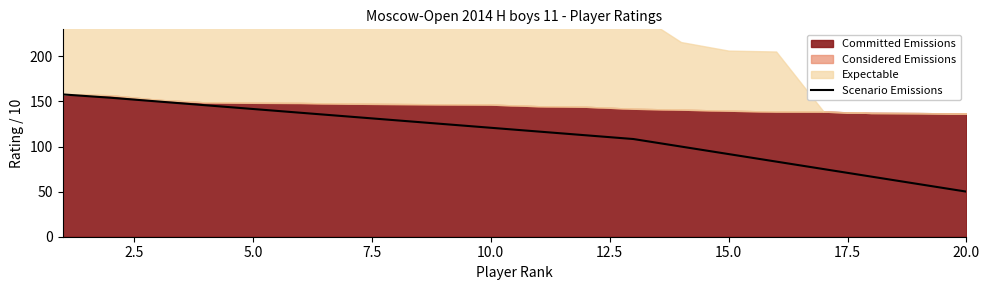

Which category has the lowest value in the Scenario Emissions series?

20.0